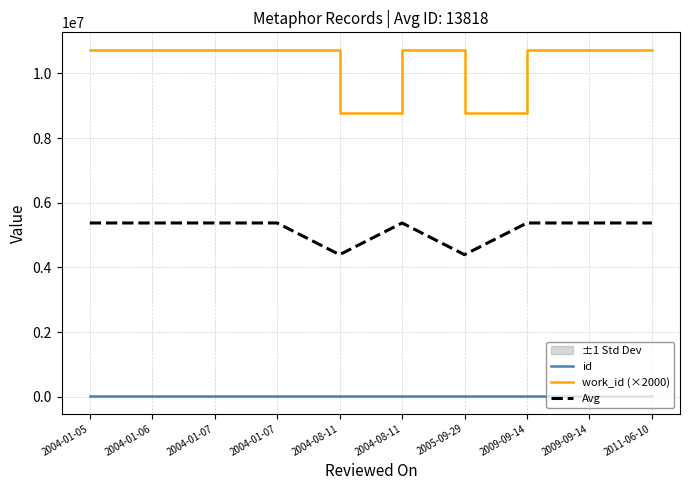

Reading left to right, transcribe all the data shown in this chart.

id: 2004-01-05=14376.0	2004-01-06=14378.0	2004-01-07=14380.0	2004-01-07=14381.0	2004-08-11=11568.0	2004-08-11=14382.0	2005-09-29=11581.0	2009-09-14=14377.0	2009-09-14=14379.0	2011-06-10=14380.0
work_id (×2000): 2004-01-05=10732000.0	2004-01-06=10732000.0	2004-01-07=10732000.0	2004-01-07=10732000.0	2004-08-11=8774000.0	2004-08-11=10732000.0	2005-09-29=8774000.0	2009-09-14=10732000.0	2009-09-14=10732000.0	2011-06-10=10732000.0
Avg: 2004-01-05=5373188.0	2004-01-06=5373189.0	2004-01-07=5373190.0	2004-01-07=5373190.5	2004-08-11=4392784.0	2004-08-11=5373191.0	2005-09-29=4392790.5	2009-09-14=5373188.5	2009-09-14=5373189.5	2011-06-10=5373190.0